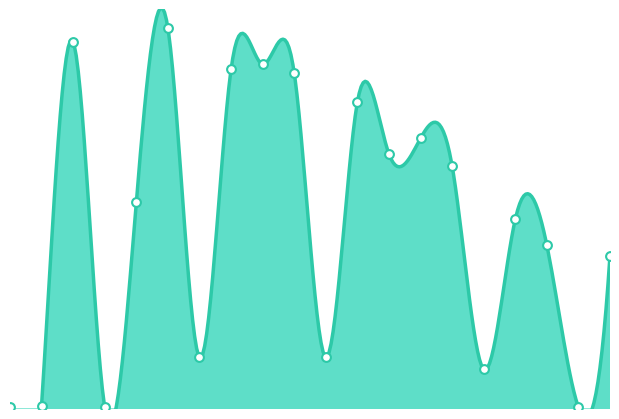

Approximately how many times larger is the value at 10 compared to 6?

0.9